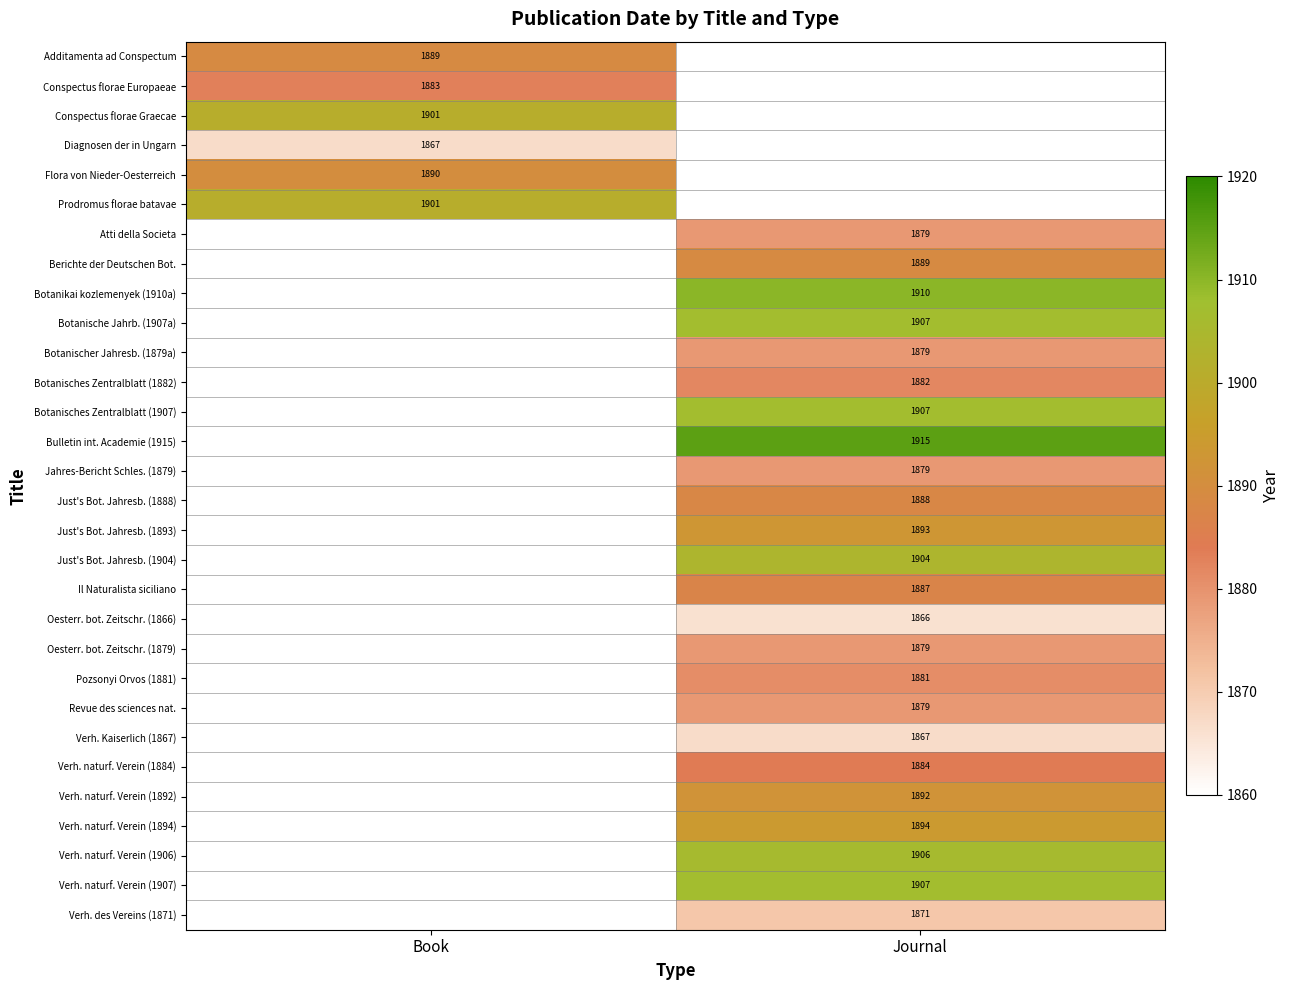

What is the maximum value shown in the chart?

1915.0